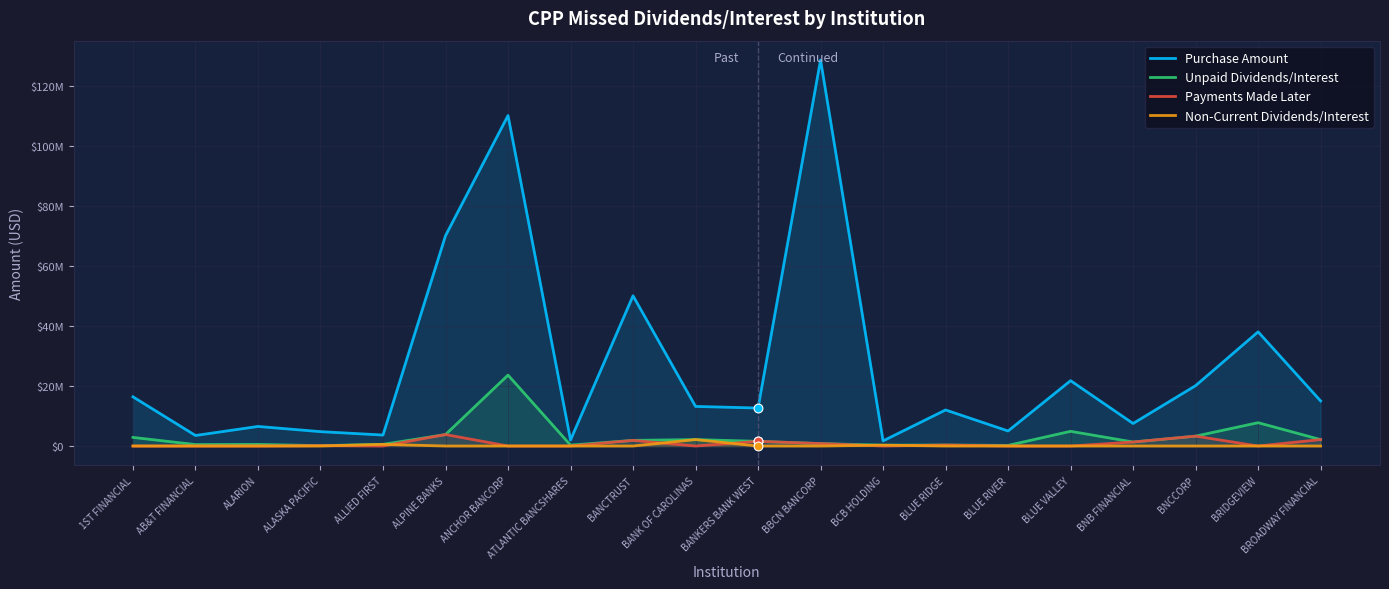

Which series contains the highest Y value?

Purchase Amount